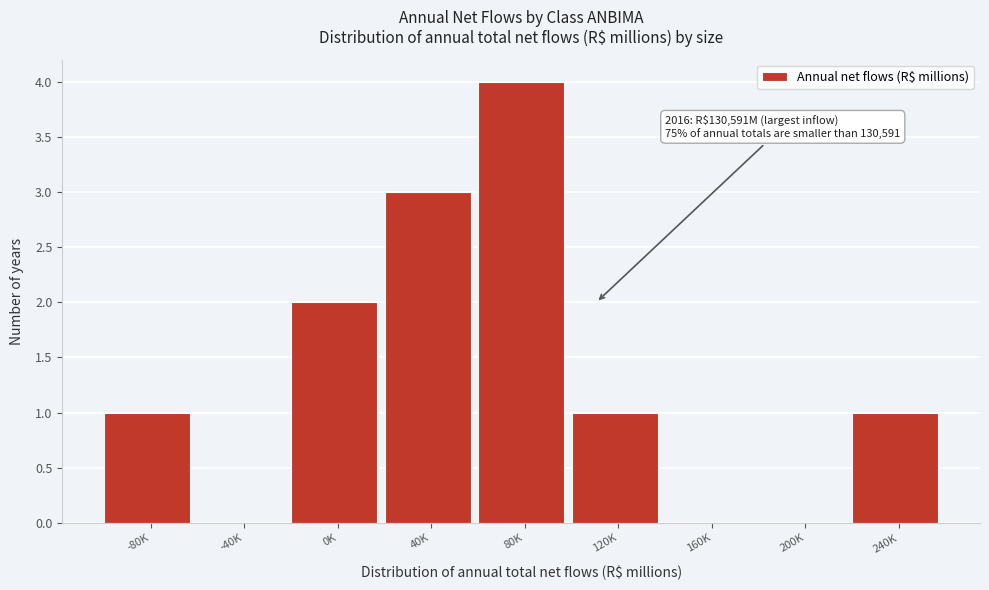

Reading left to right, what are all the values shown in this chart?

-80K=1	-40K=0	0K=2	40K=3	80K=4	120K=1	160K=0	200K=0	240K=1